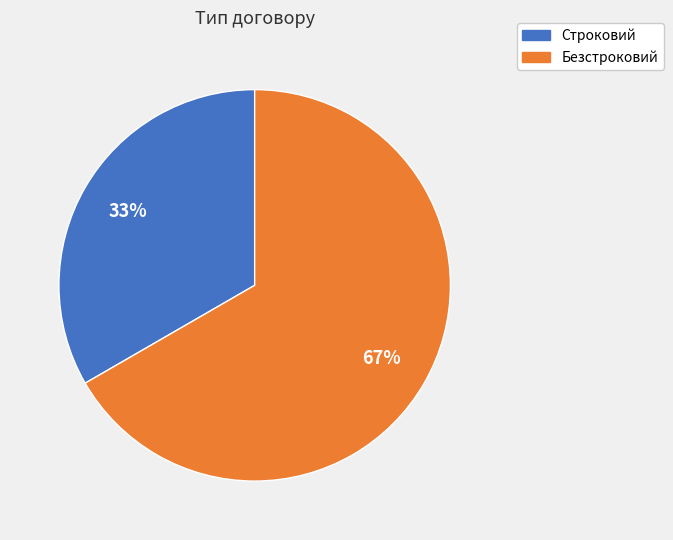

Does Строковий represent more than half of the total?

No